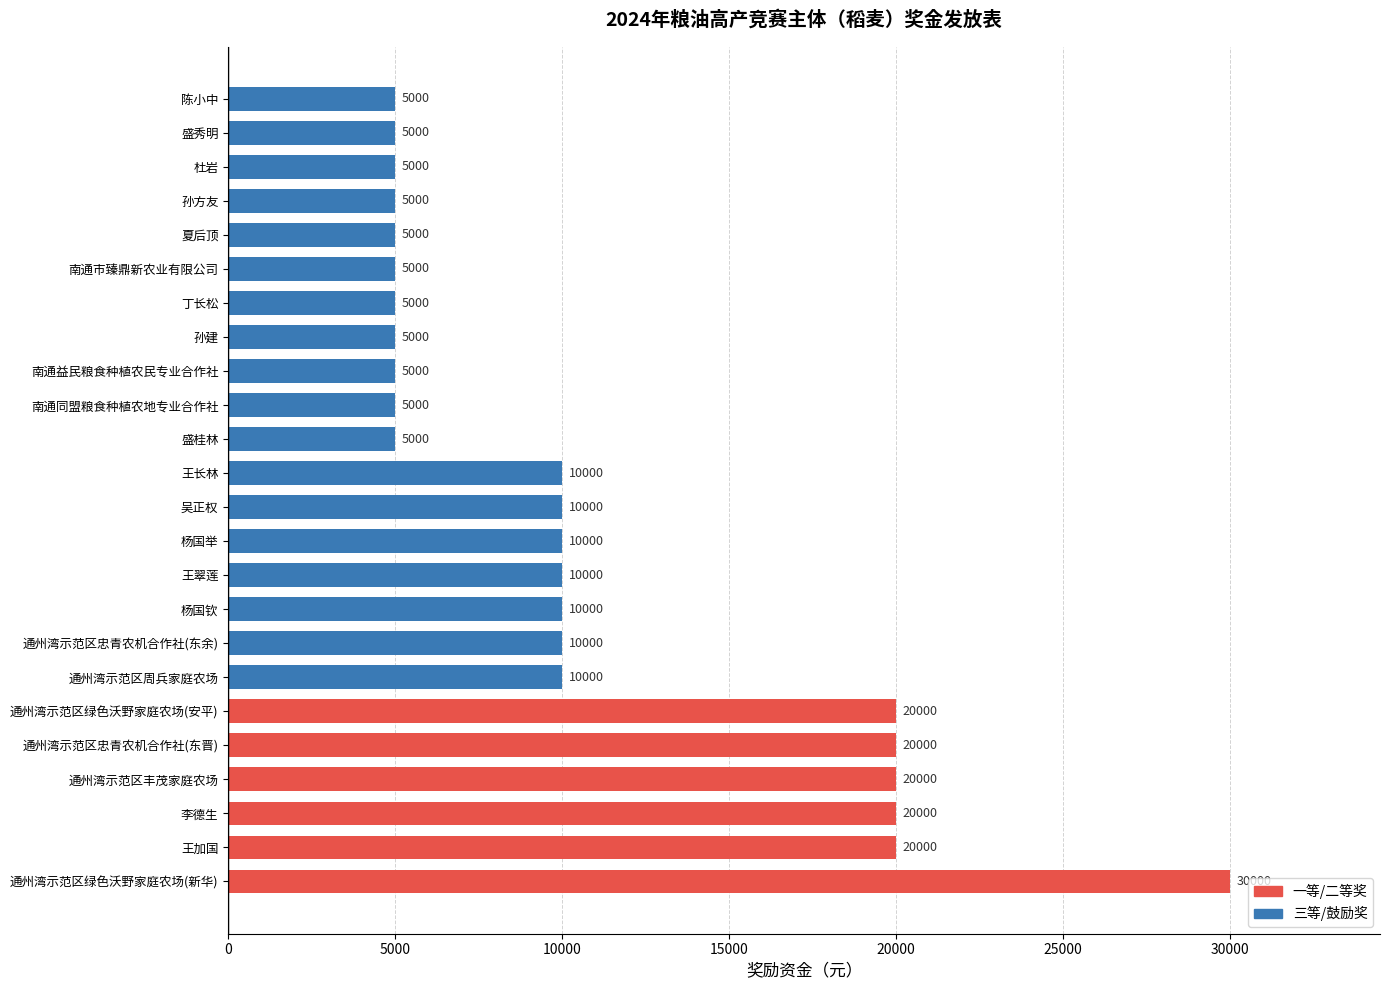

Count the values in the range 5000 to 20000.

23